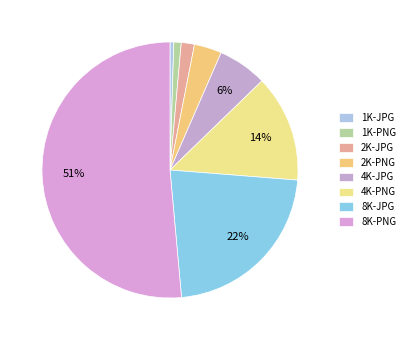

Which category accounts for the majority?

8K-PNG